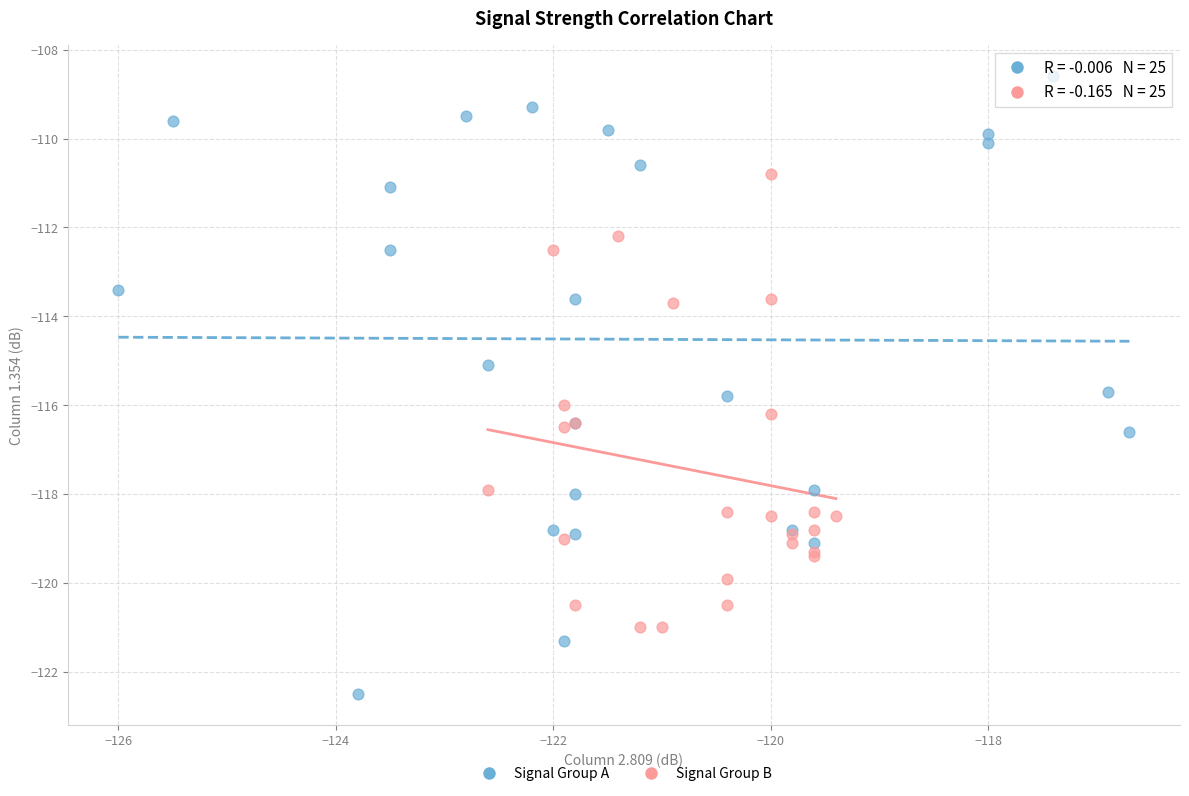

What are all the series names shown in the legend?

Signal Group A, Signal Group B